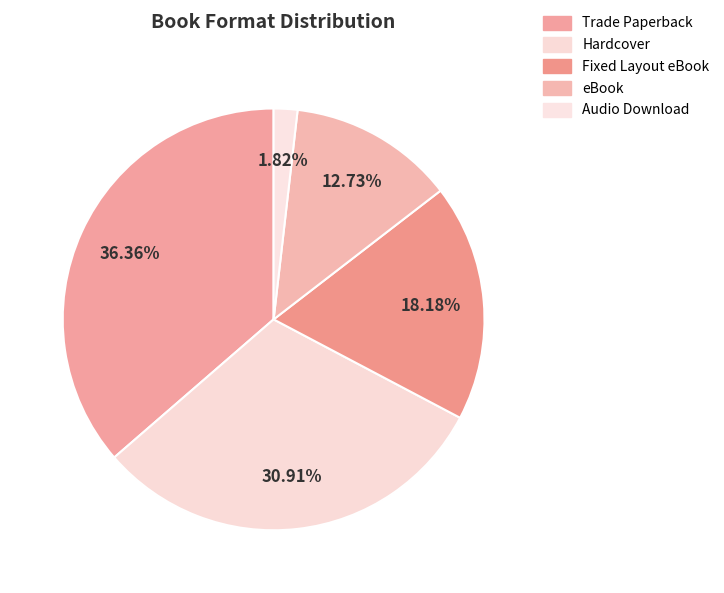

To the nearest percent, what is the combined percentage of eBook and Fixed Layout eBook?

31%